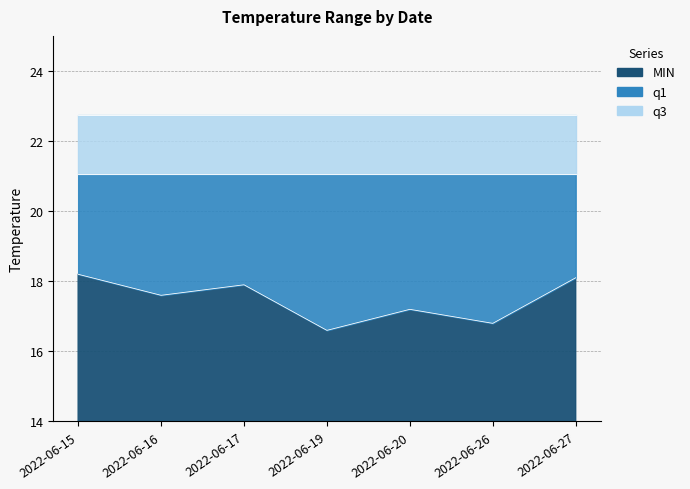

At which category is the sum across all series the highest?

2022-06-15